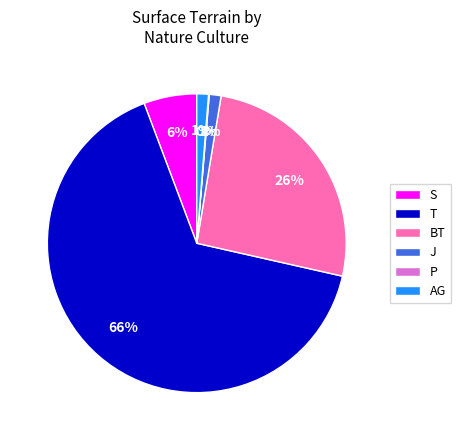

Do BT and S together represent more than half of the pie?

No